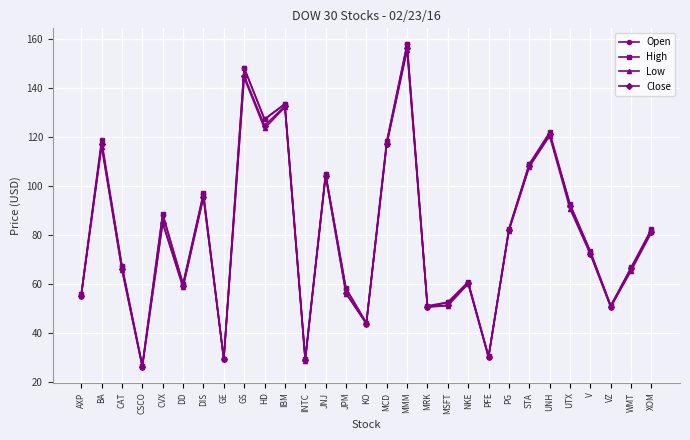

True or false: High has a value of 156.8 at MCD.

False